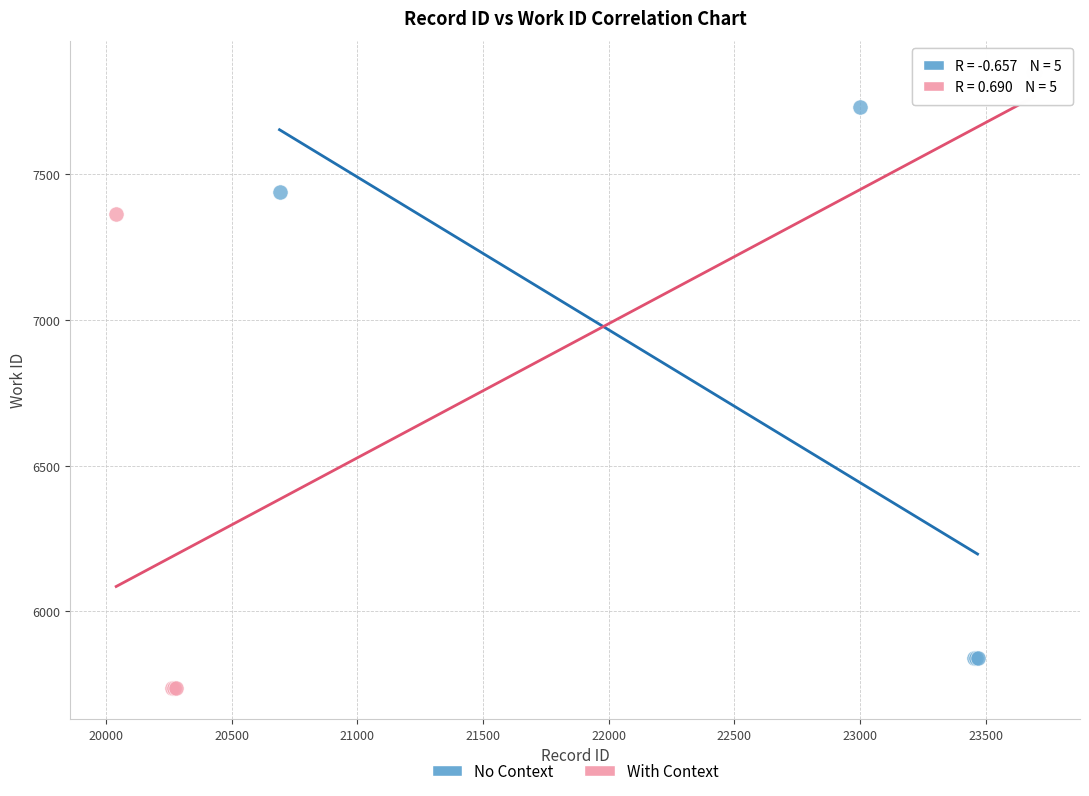

Which series has the largest Y range (max minus min)?

With Context